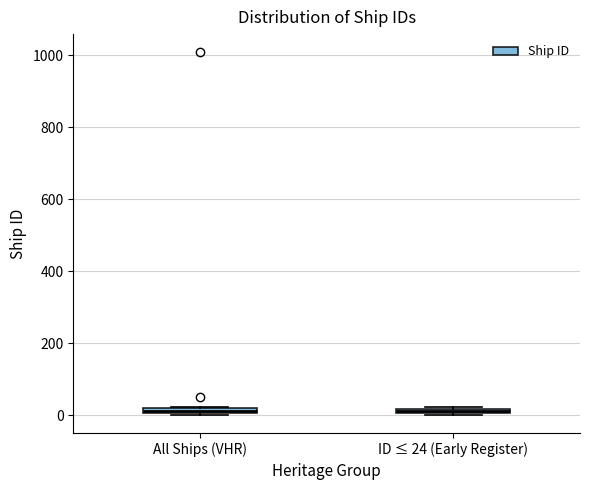

Where is the upper edge of the box for ID ≤ 24 (Early Register) on the y-axis? The values are not printed on the chart, so give them approximately, as read against the axis.

20